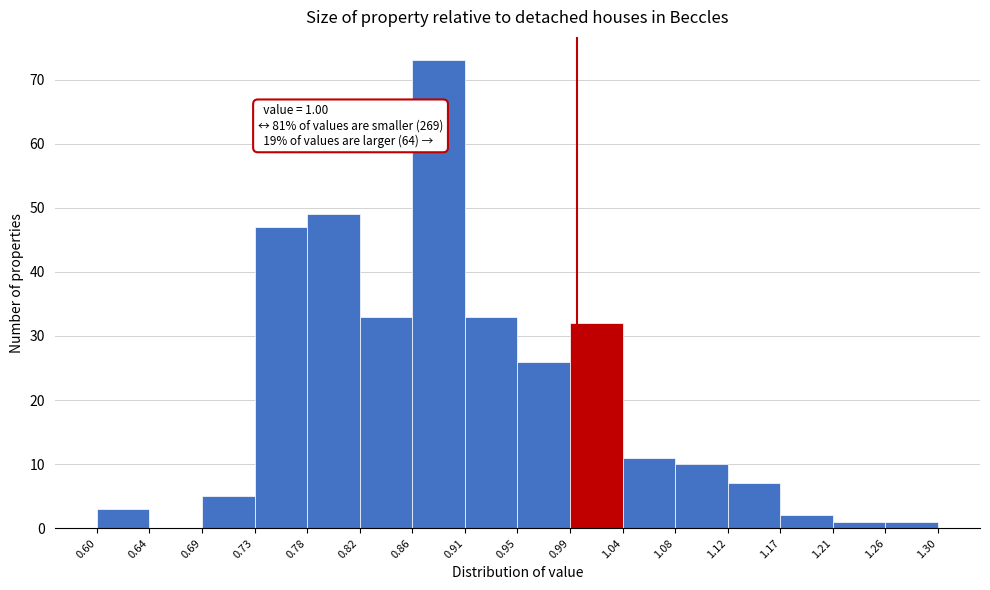

Which range on the x-axis has the tallest bar?

0.86 to 0.91